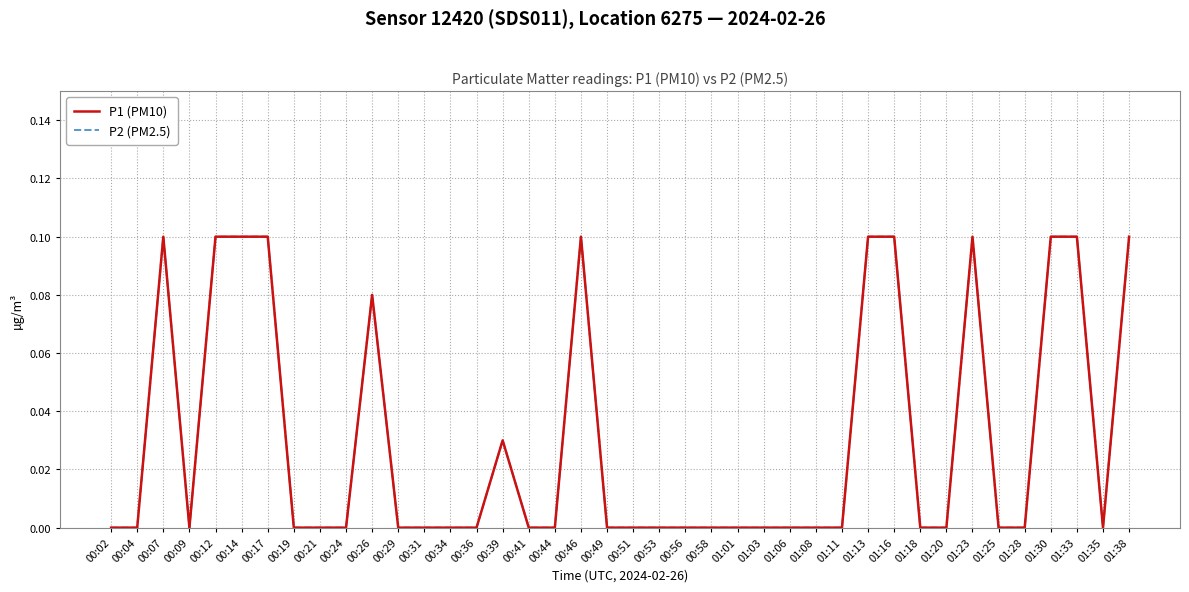

Does the chart have visible grid lines?

Yes